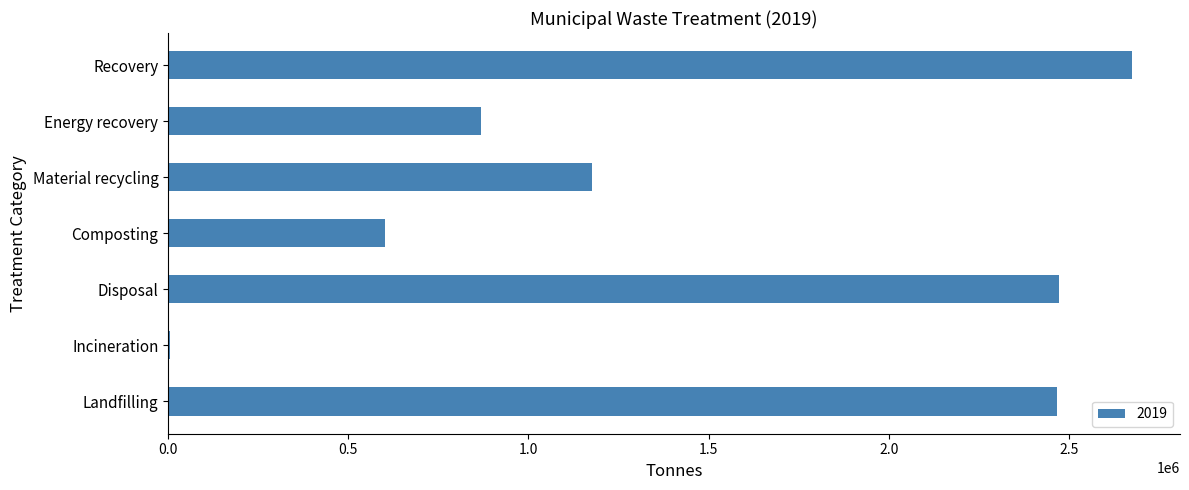

What is the change in value from Energy recovery to Composting?

-266425.0